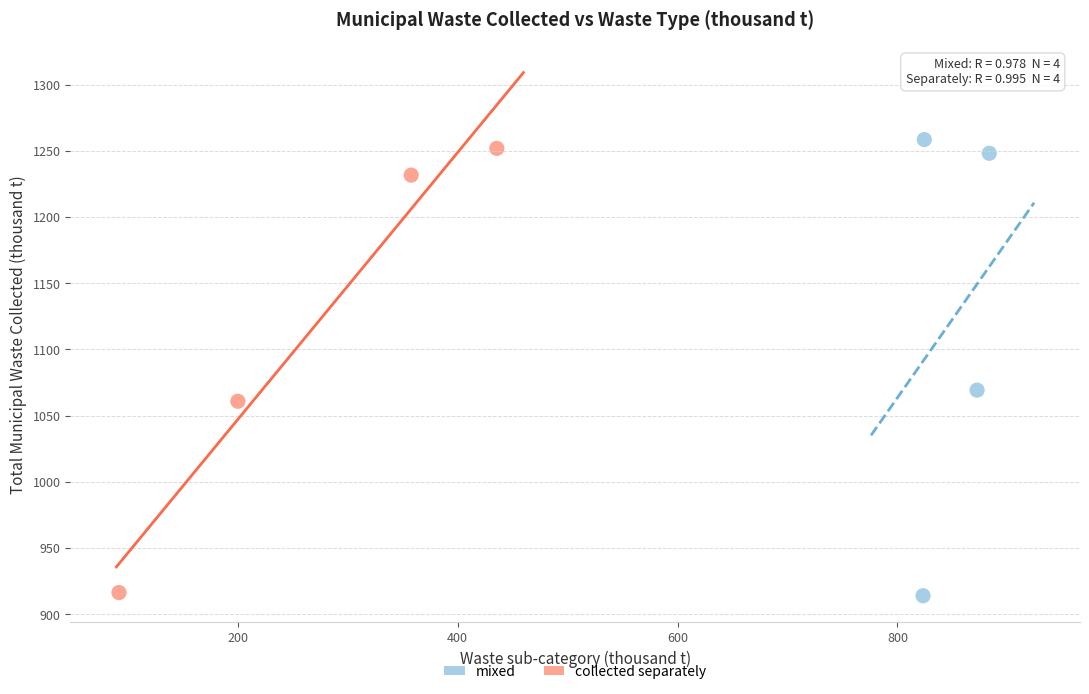

Which series reaches the maximum Y coordinate?

mixed